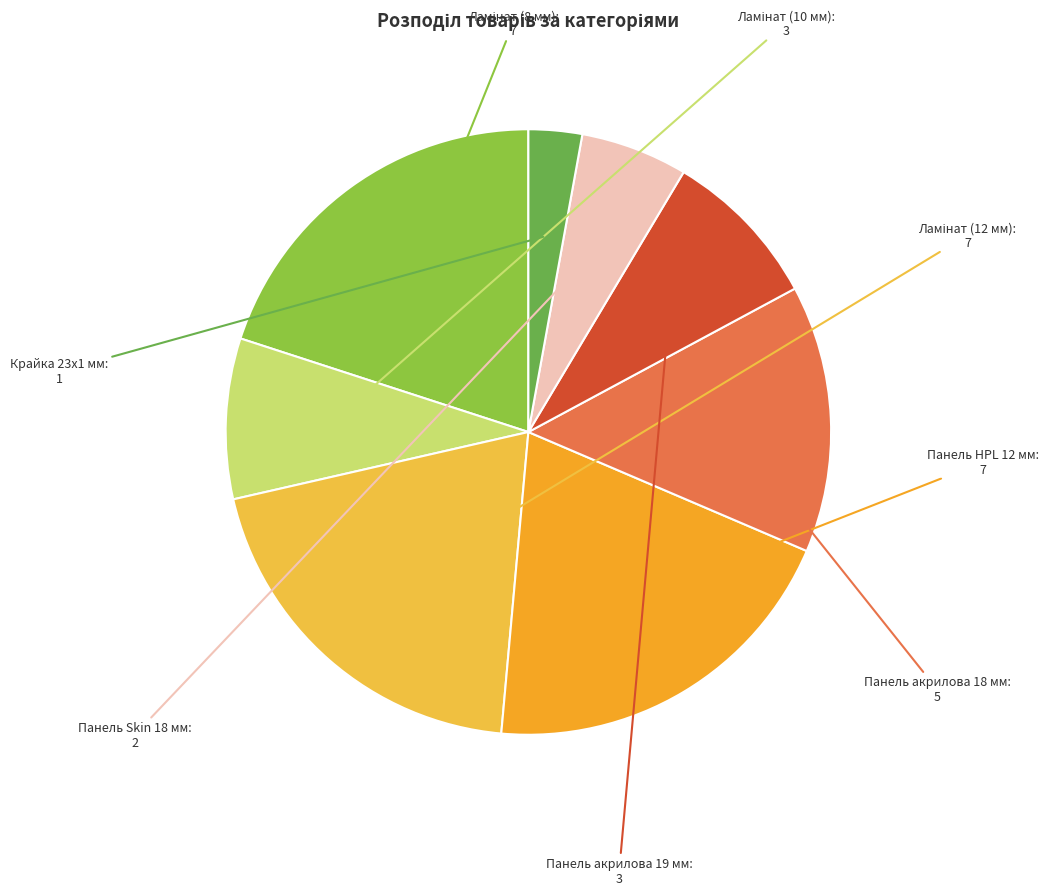

How many segments does this pie chart have?

8